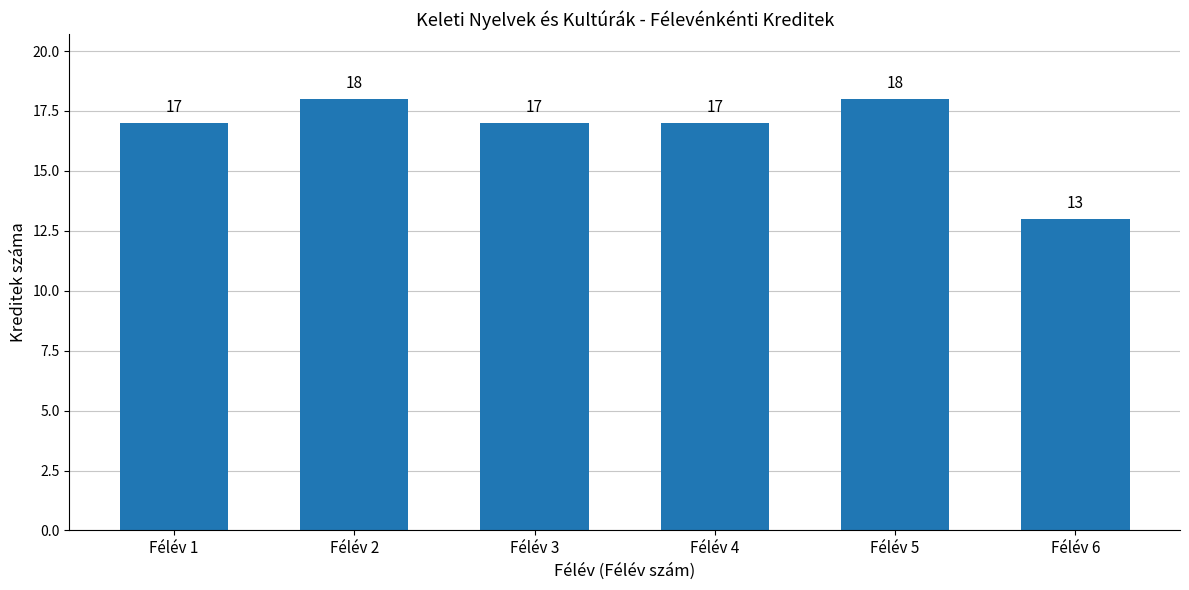

Which has a higher value, Félév 6 or Félév 1?

Félév 1